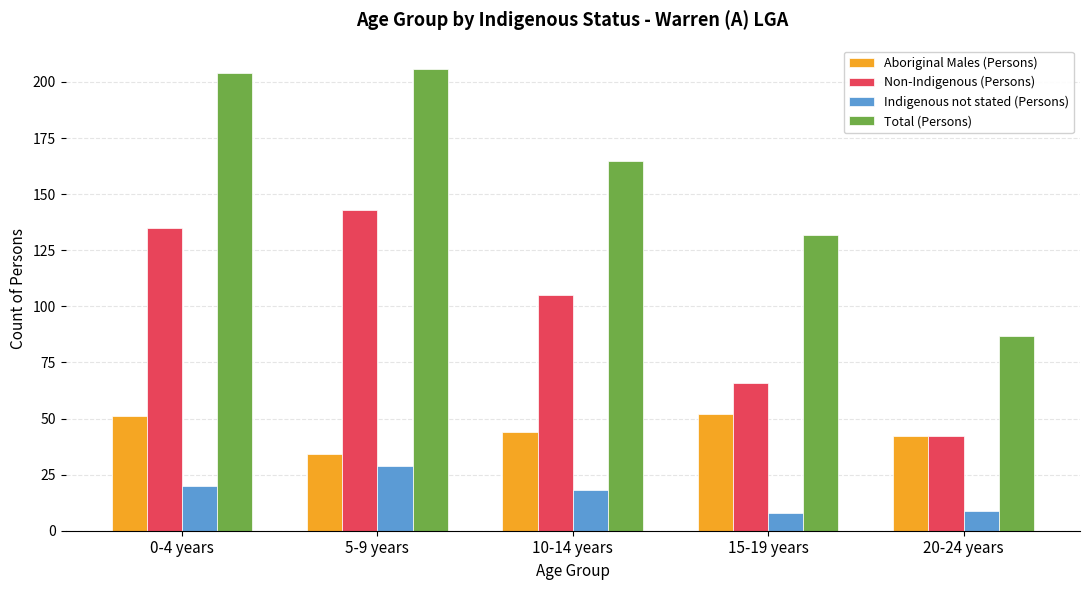

Reading left to right, list all the values displayed in this chart.

Aboriginal Males (Persons): 51	34	44	52	42
Non-Indigenous (Persons): 135	143	105	66	42
Indigenous not stated (Persons): 20	29	18	8	9
Total (Persons): 204	206	165	132	87